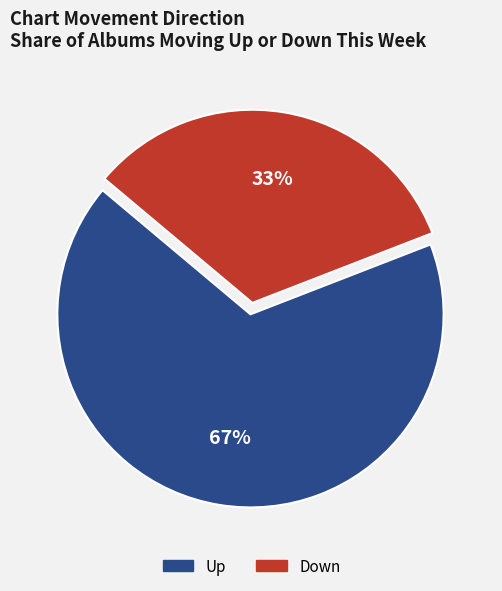

Is there a majority slice in this chart?

Yes